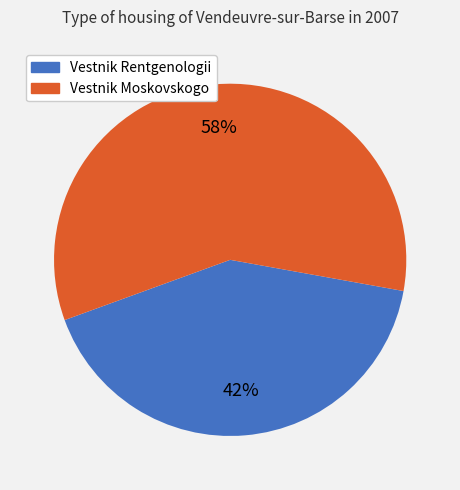

To the nearest percent, what is the average slice percentage?

50%